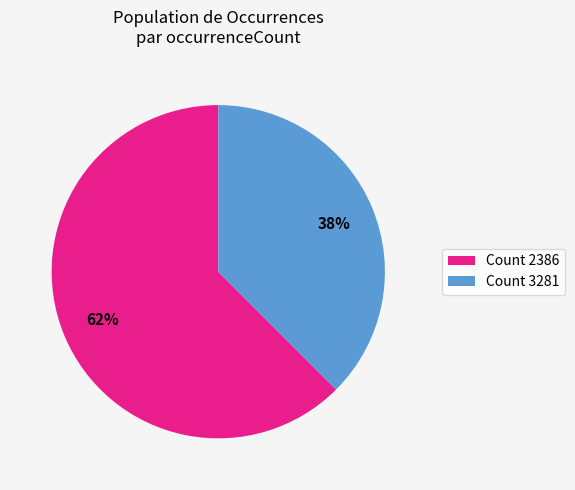

Rank the categories by value from highest to lowest.

Count 2386, Count 3281